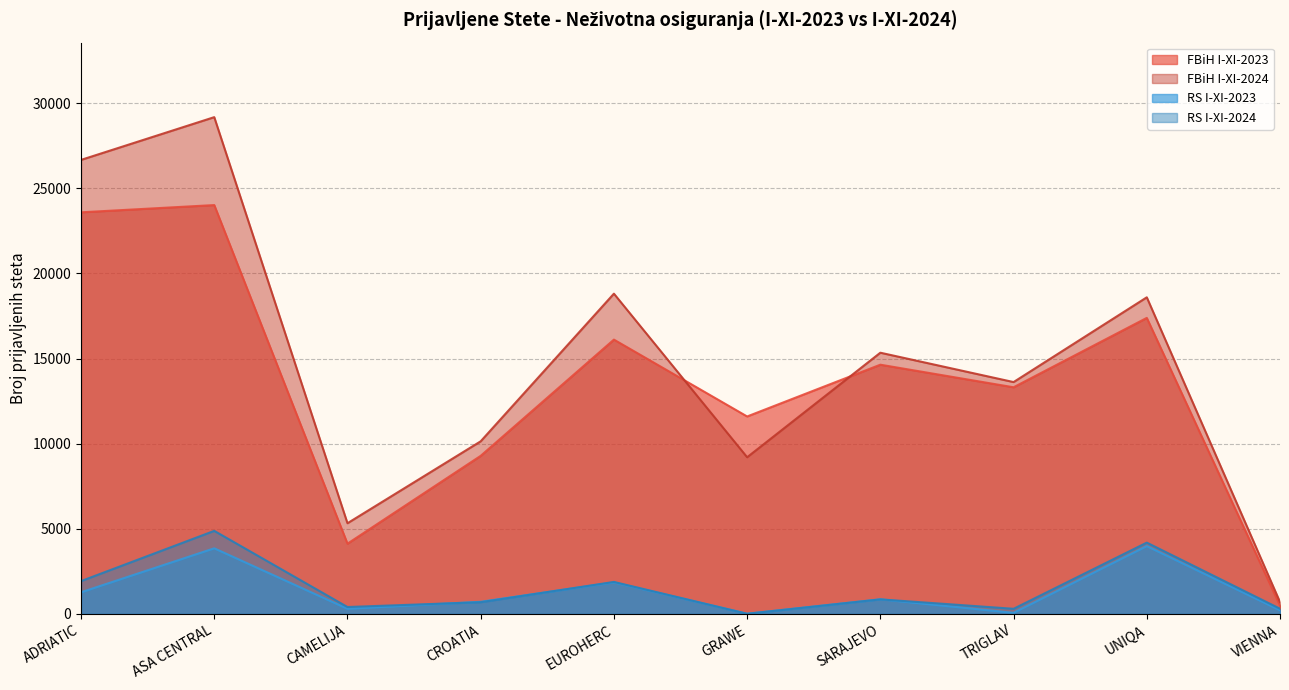

Reading left to right, what are all the values shown in this chart?

FBiH I-XI-2023: 23590	24015	4128	9287	16113	11599	14640	13314	17389	489
FBiH I-XI-2024: 26668	29179	5329	10141	18812	9205	15344	13620	18598	700
RS I-XI-2023: 1273	3856	305	717	1855	15	861	67	3986	217
RS I-XI-2024: 1930	4881	408	690	1881	10	857	304	4191	308